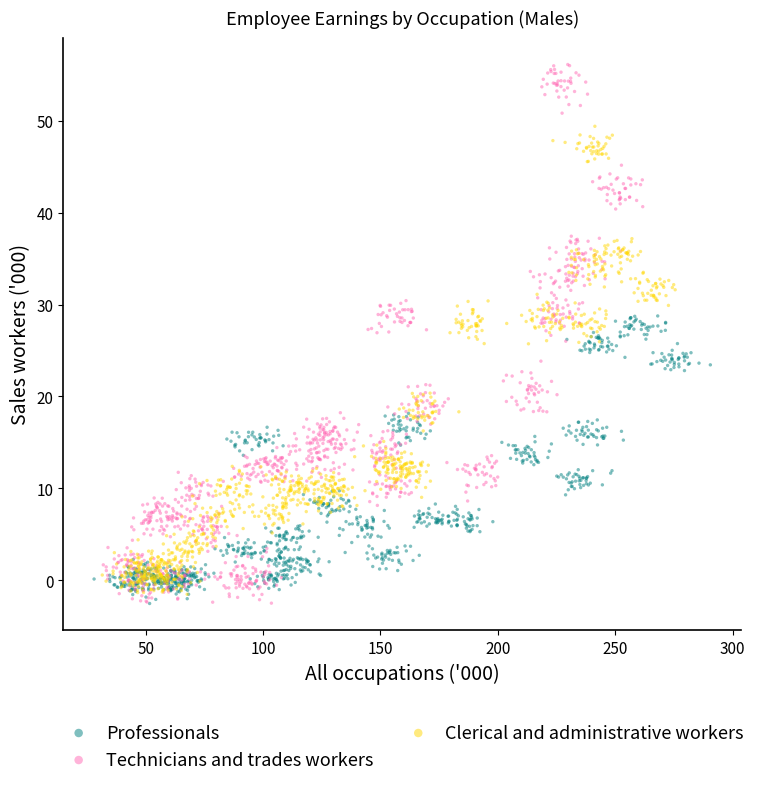

Which series contains the highest Y value?

Technicians and trades workers